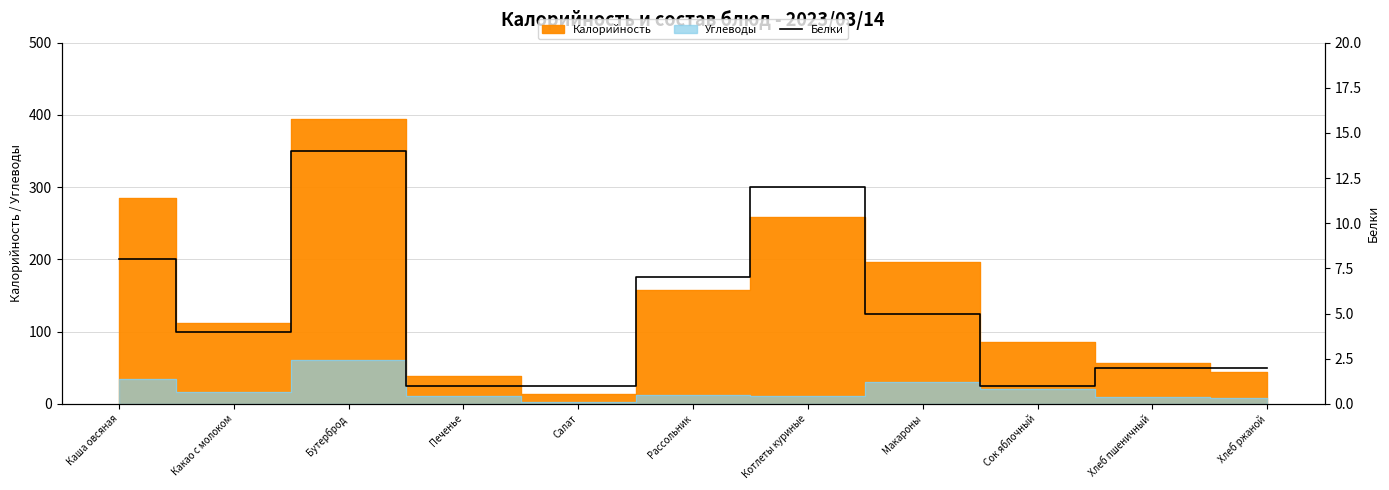

How many interior local valleys (lower than both neighbors) does the data have?

2